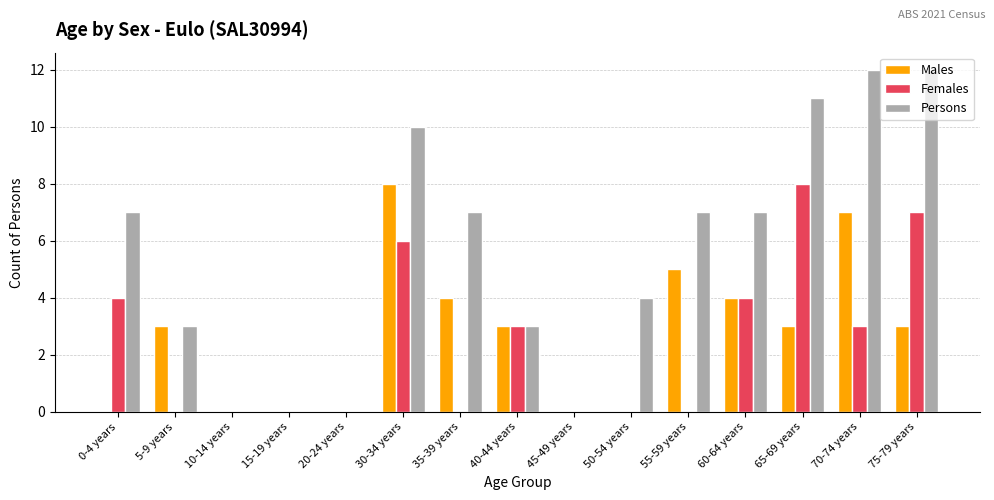

What is the greatest value displayed?

12